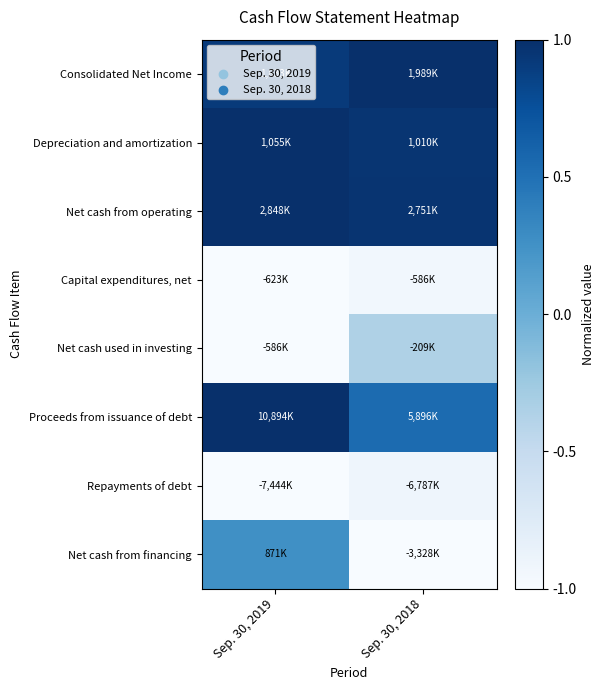

At which category is the sum across all series the highest?

Sep. 30, 2019